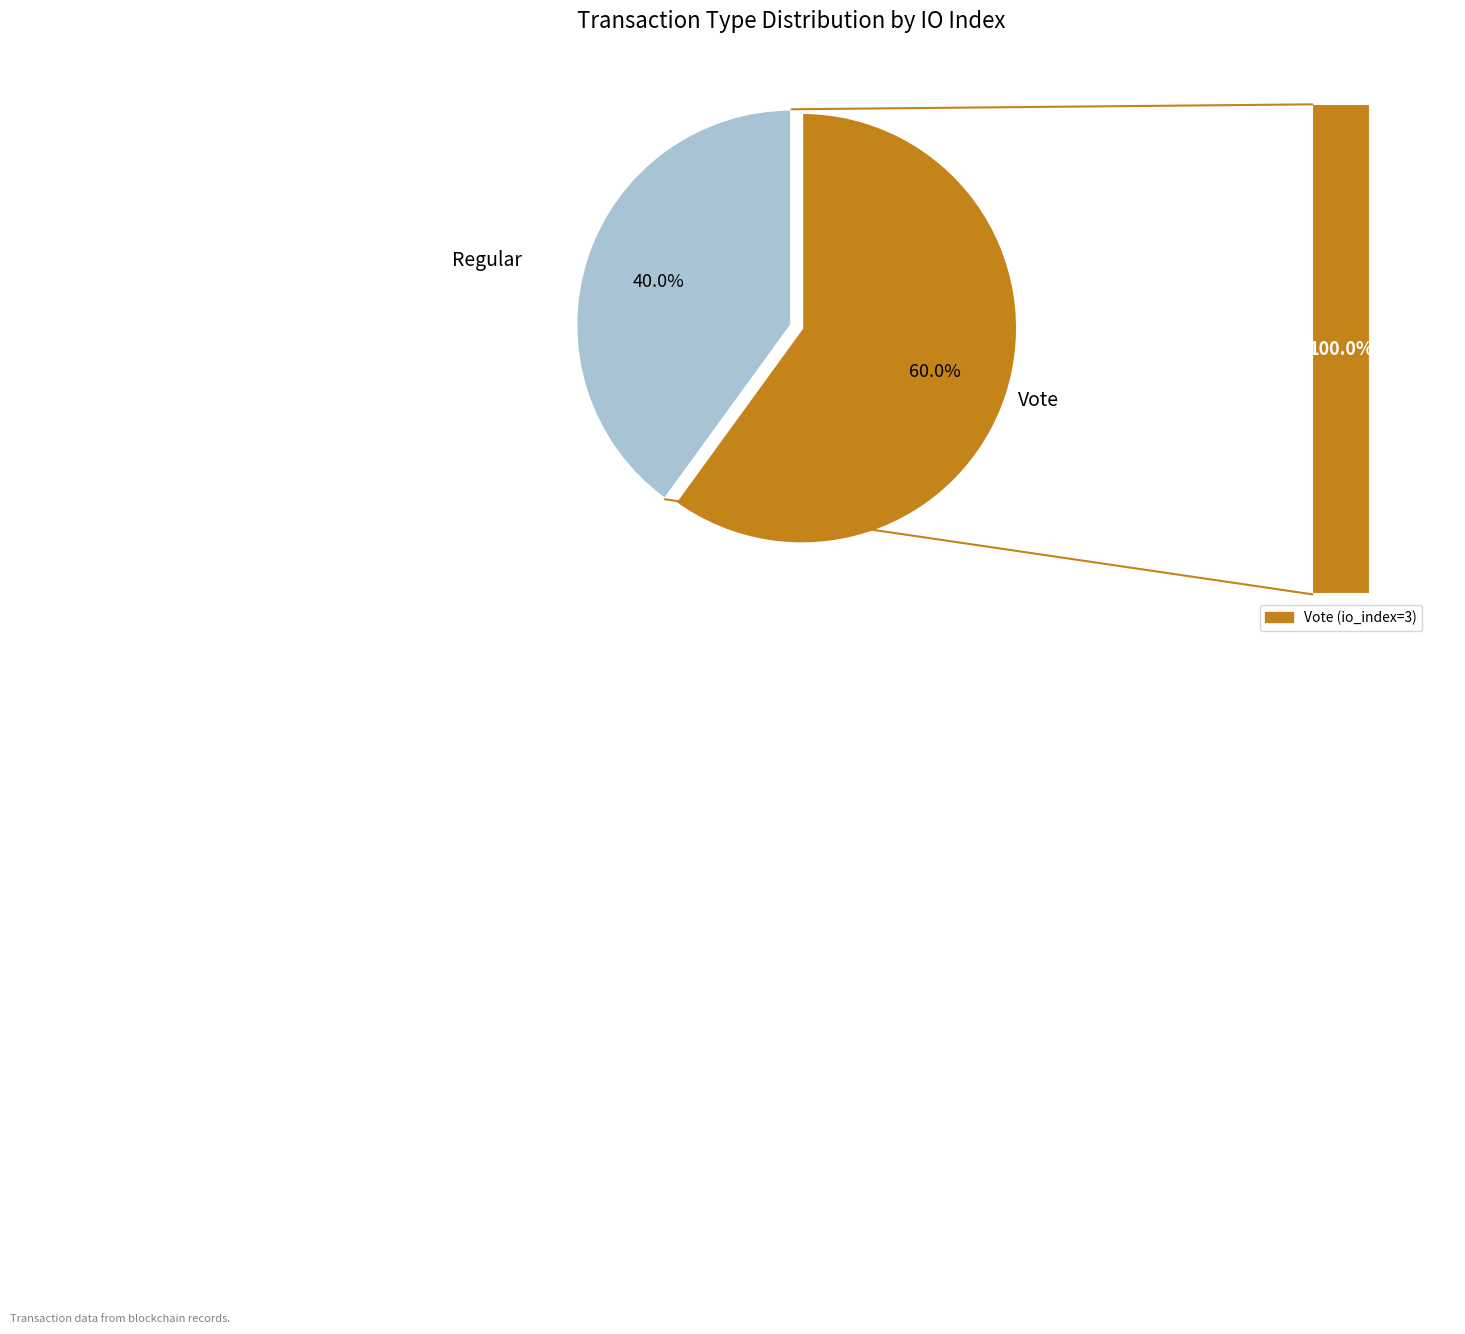

To the nearest percent, what is the average slice percentage?

50%